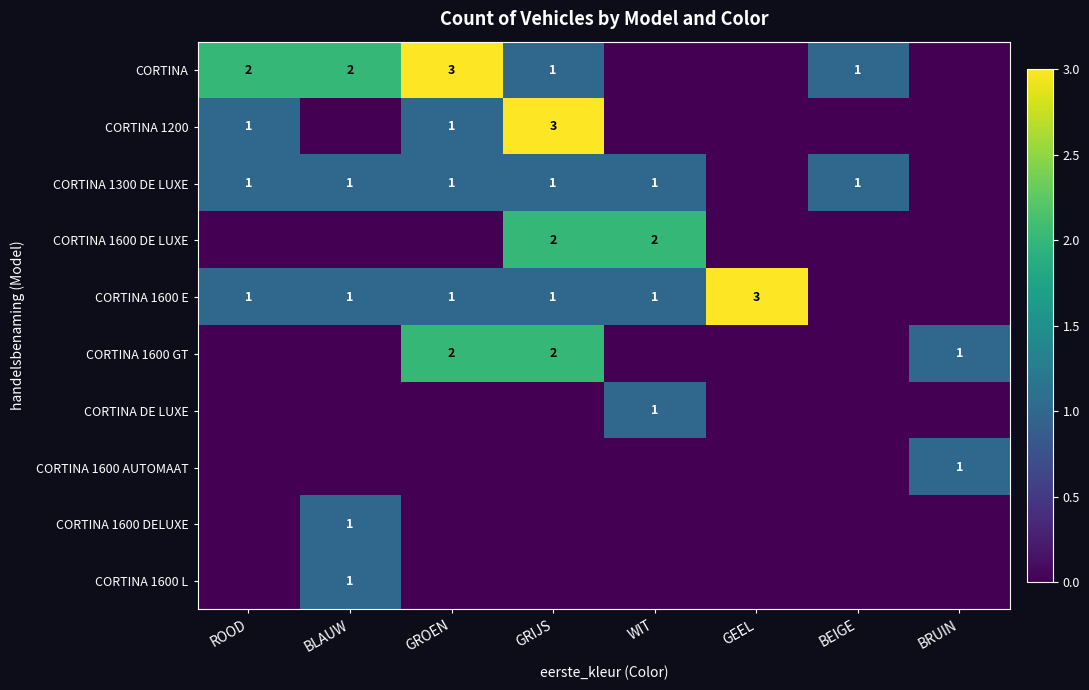

What is the spread (max minus min) of values at GROEN?

3